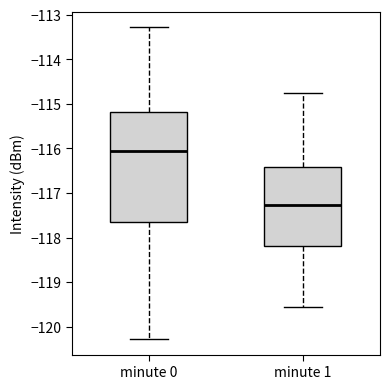

Which box's median line is the highest?

minute 0